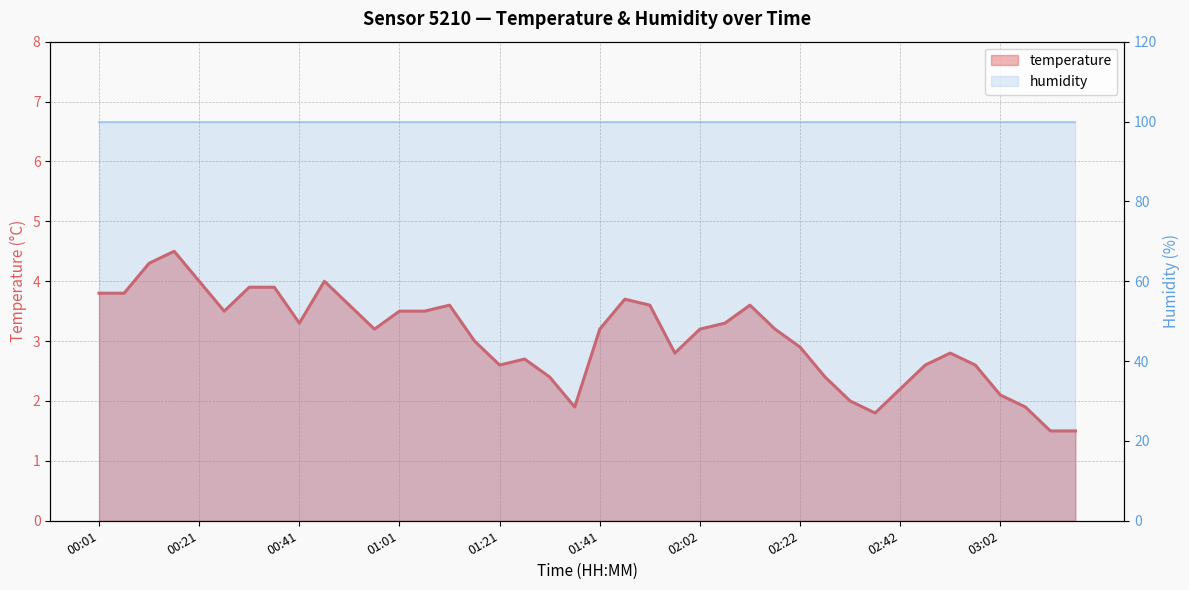

What position from the right is 02:12?

14